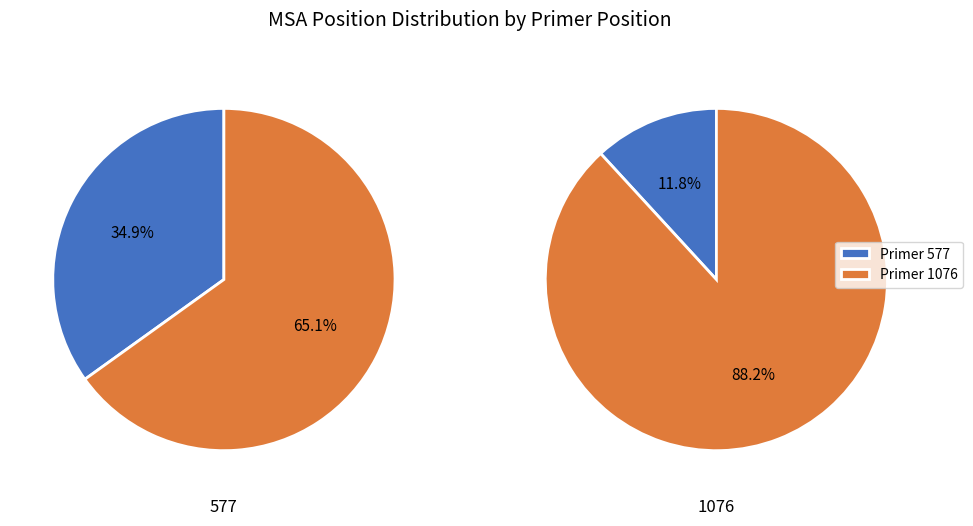

To the nearest percent, what is the difference between the largest and smallest slice percentages?

76%